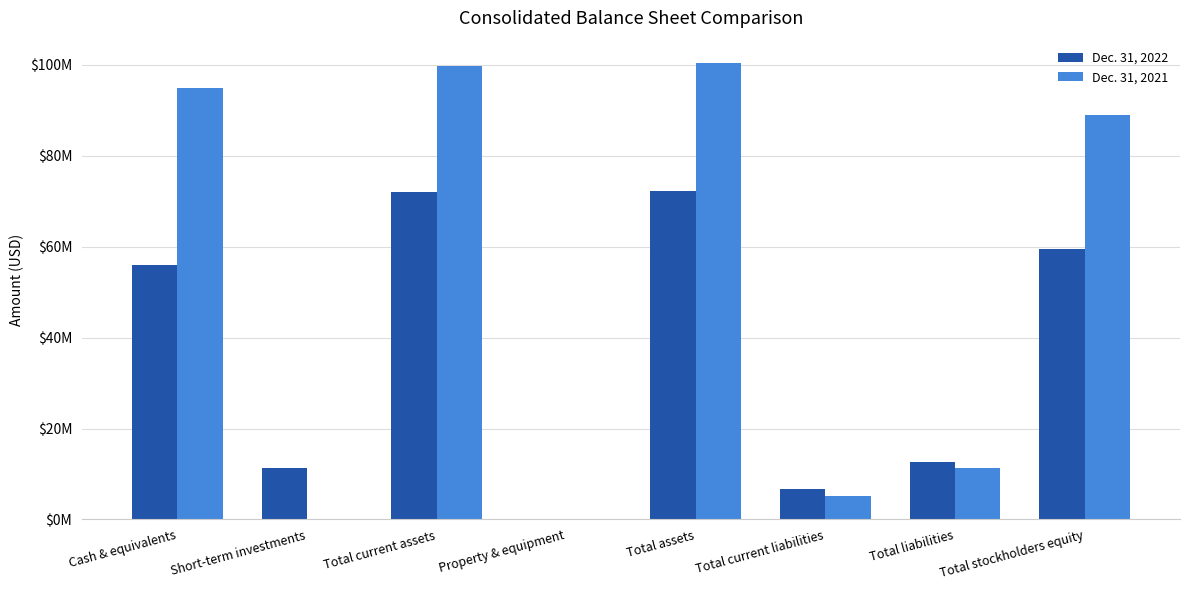

Are the bars horizontal?

No